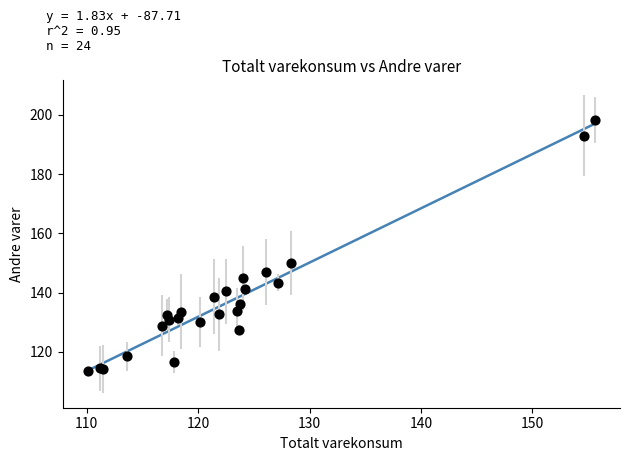

What Y value in the scatter plot is closest to 155?

150.0